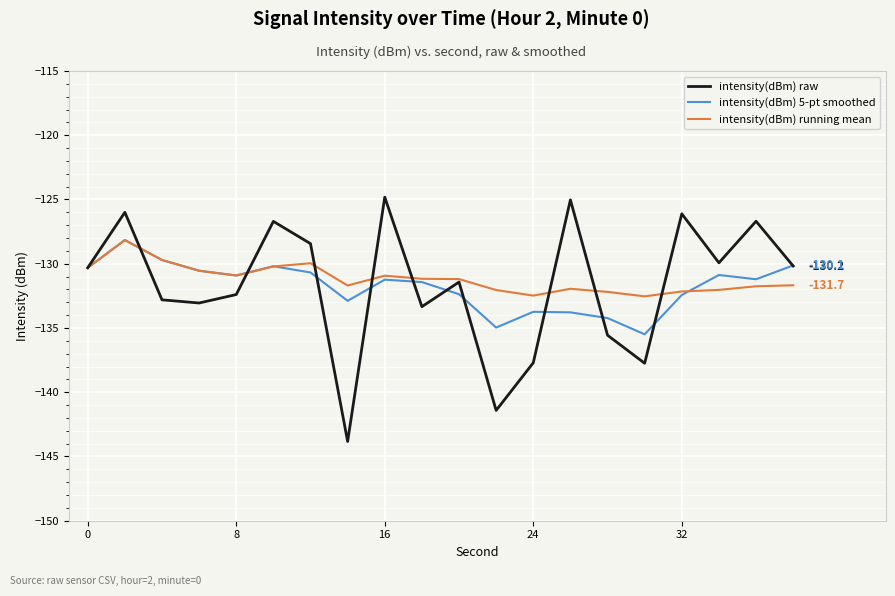

What are all the series names shown in the legend?

intensity(dBm) raw, intensity(dBm) 5-pt smoothed, intensity(dBm) running mean